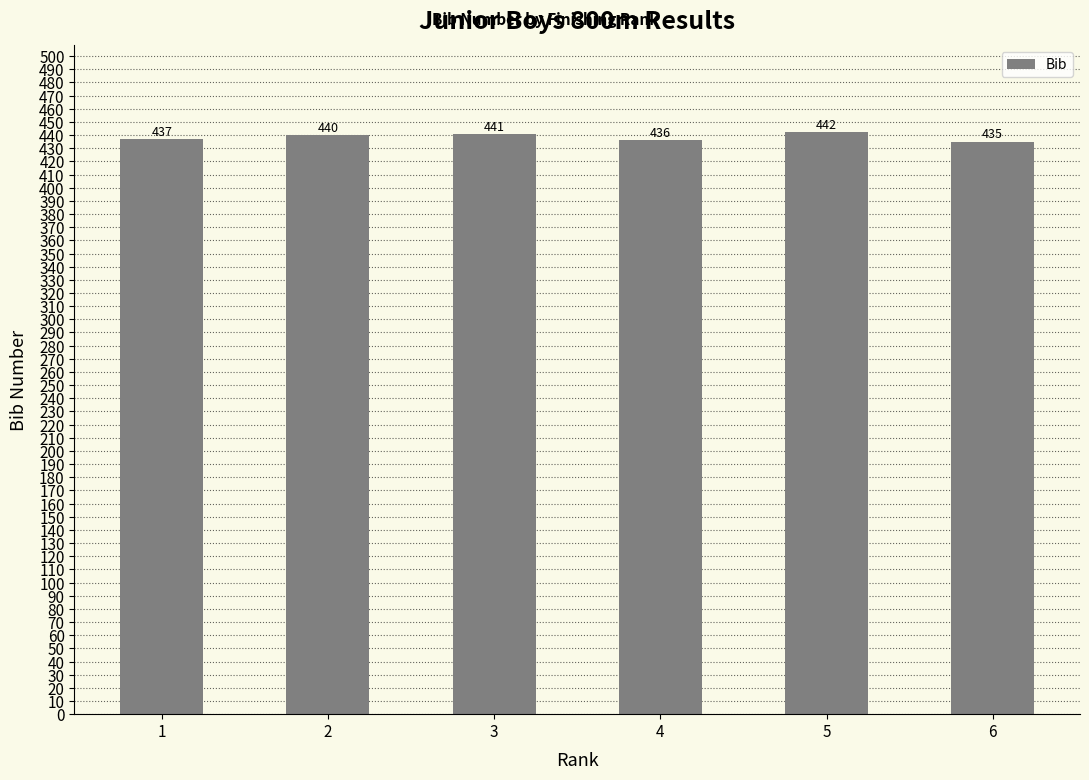

What is the ratio of the value at 3 to the value at 1?

1.0